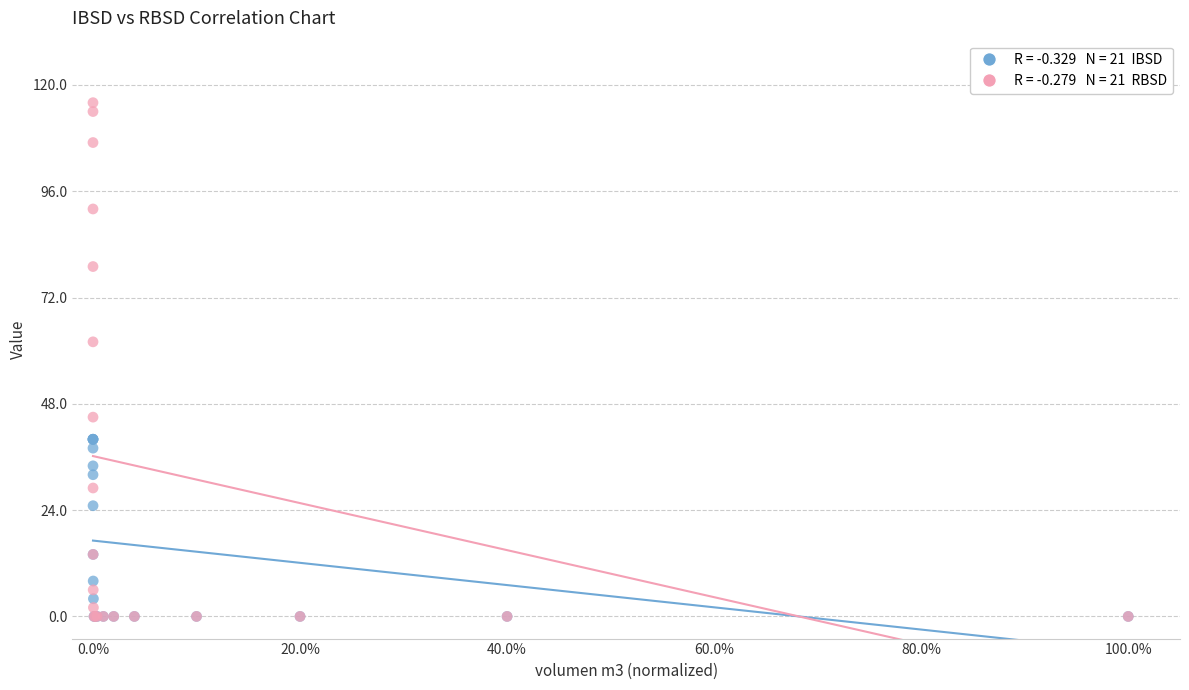

Across all series, what Y value is closest to 58?

62